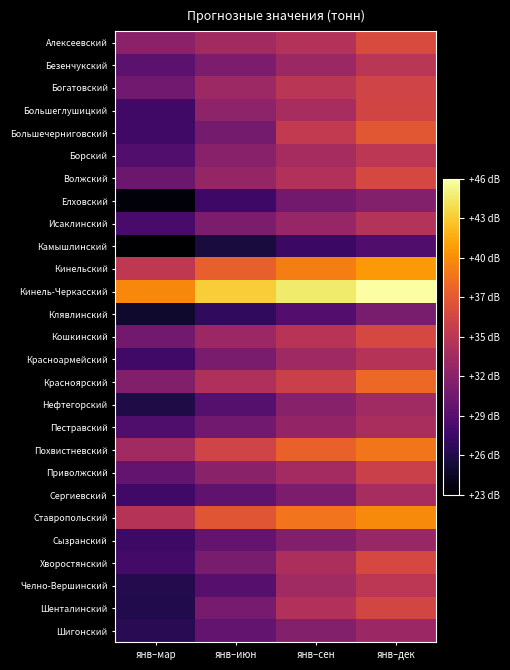

How many categories are shown in the chart?

4